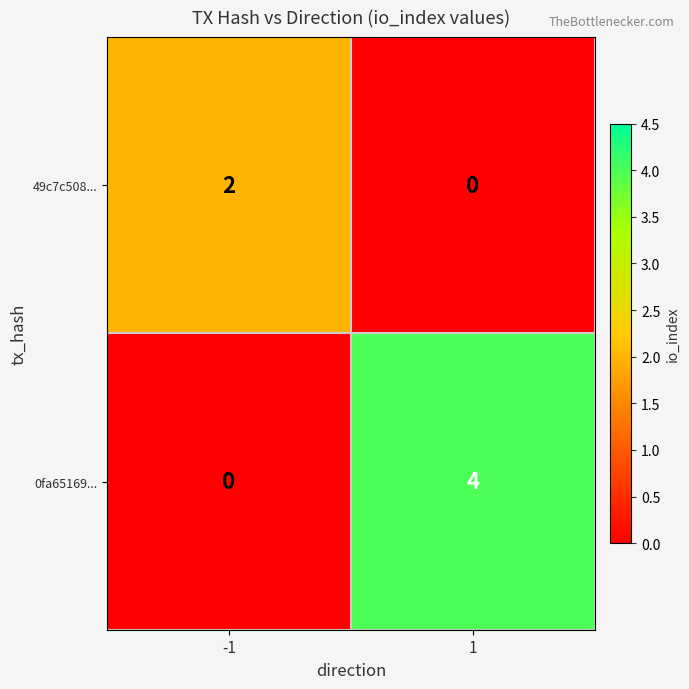

What is the difference between the 0fa65169... values at 1 and -1?

4